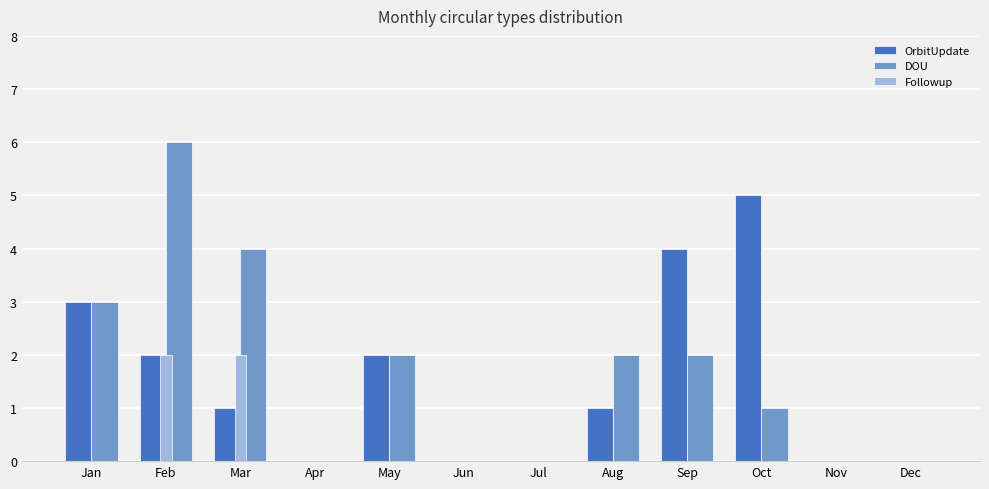

How many groups of bars are there?

12